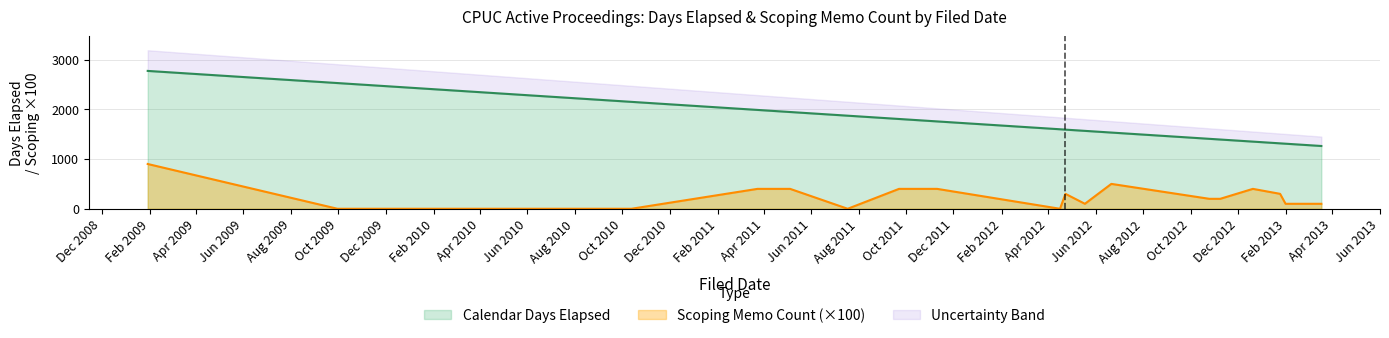

Reading left to right, list all the values displayed in this chart.

Calendar Days Elapsed: 2771	2527	2149	1987	1965	1945	1871	1805	1756	1598	1591	1566	1532	1406	1392	1350	1315	1308	1265	1262
Scoping Memo Count: 900	0	0	400	400	400	0	400	400	0	300	100	500	200	200	400	300	100	100	100